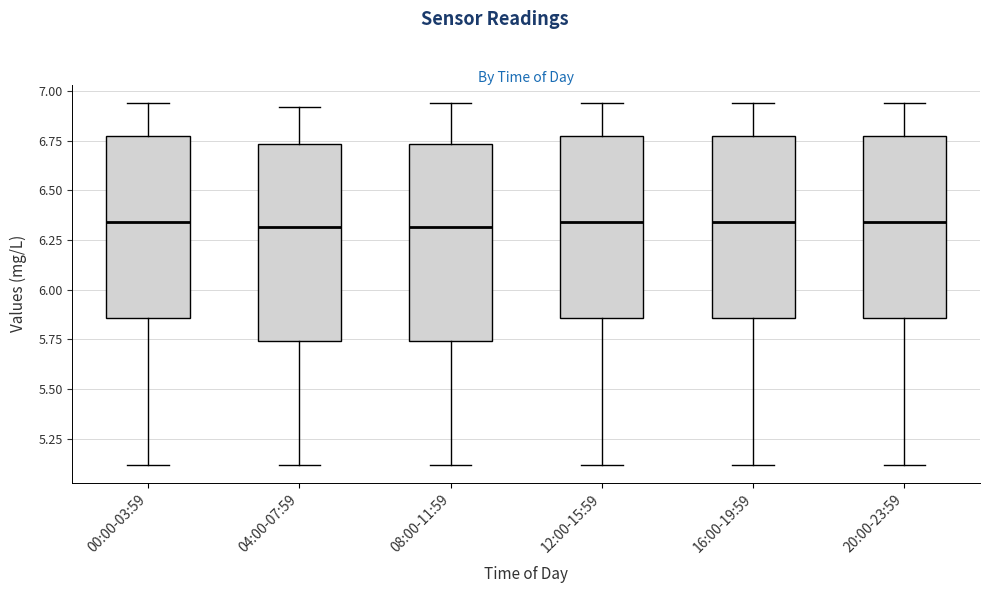

Reading left to right, read every box against the y-axis: the position of its median line, the range the box covers, and the ends of its whiskers. The values are not printed on the chart, so give them approximately, as read against the axis.

00:00-03:59: median 6.35, box 5.85 to 6.80, whiskers 5.10 to 6.95
04:00-07:59: median 6.30, box 5.75 to 6.75, whiskers 5.10 to 6.90
08:00-11:59: median 6.30, box 5.75 to 6.75, whiskers 5.10 to 6.95
12:00-15:59: median 6.35, box 5.85 to 6.80, whiskers 5.10 to 6.95
16:00-19:59: median 6.35, box 5.85 to 6.80, whiskers 5.10 to 6.95
20:00-23:59: median 6.35, box 5.85 to 6.80, whiskers 5.10 to 6.95